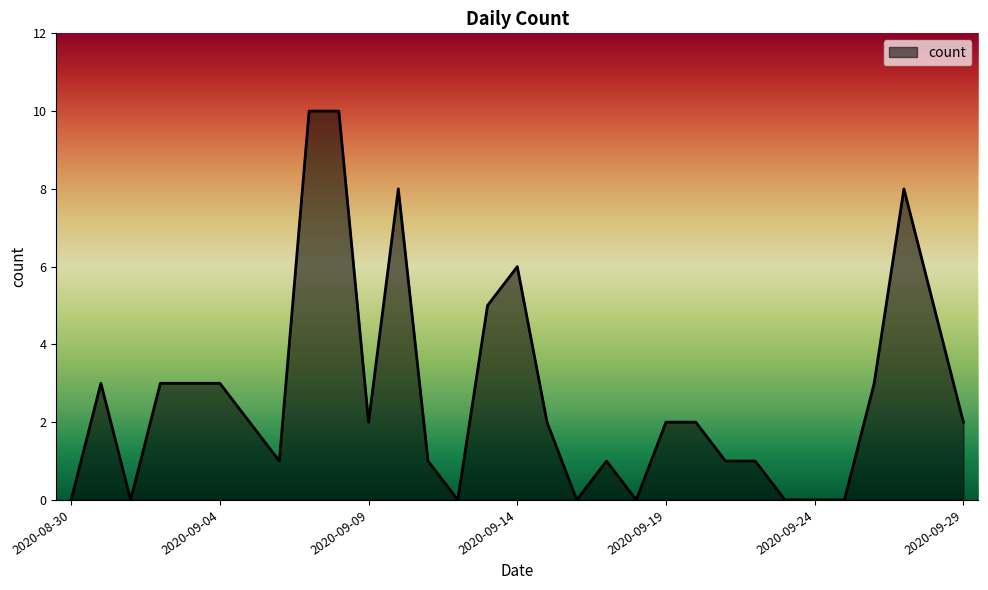

What is the greatest value displayed?

10